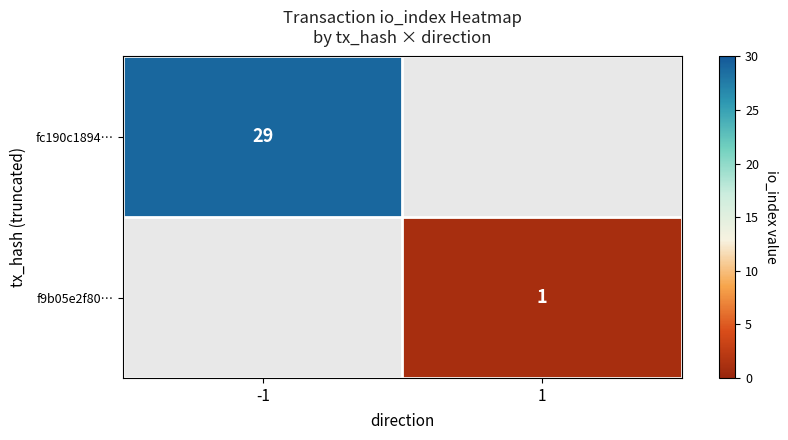

The value of fc190c1894… at -1 is 41. True or false?

False